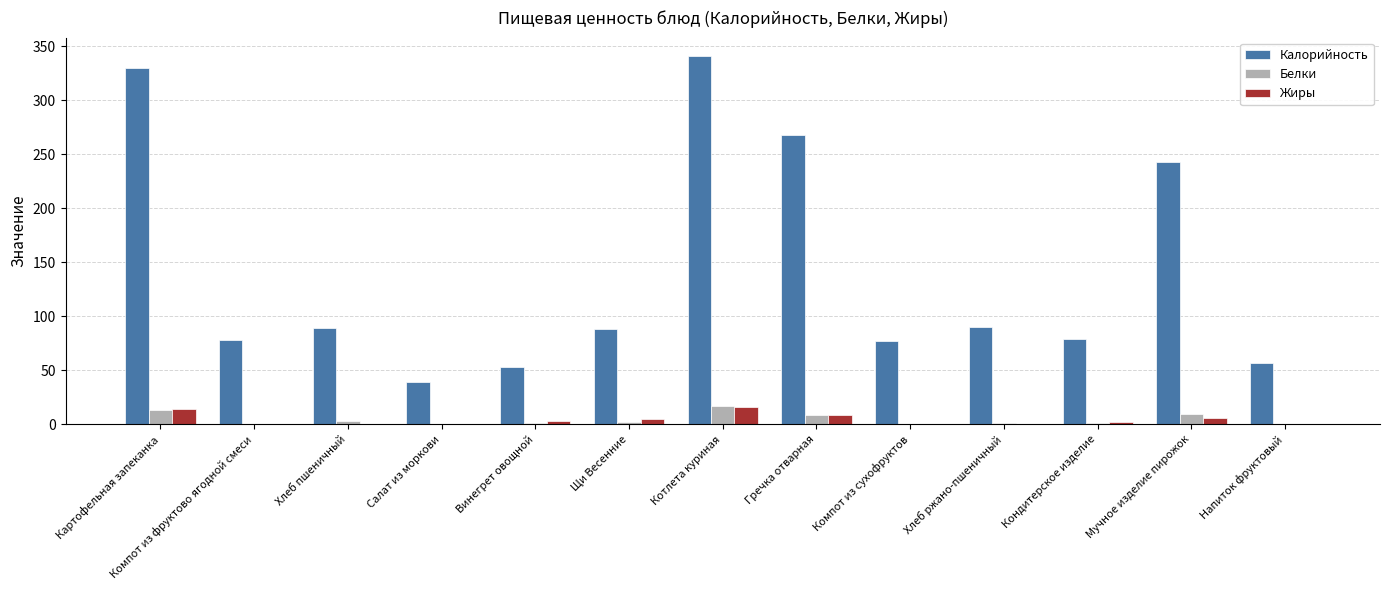

Is it true that Калорийность equals 206.2 at Котлета куриная?

False